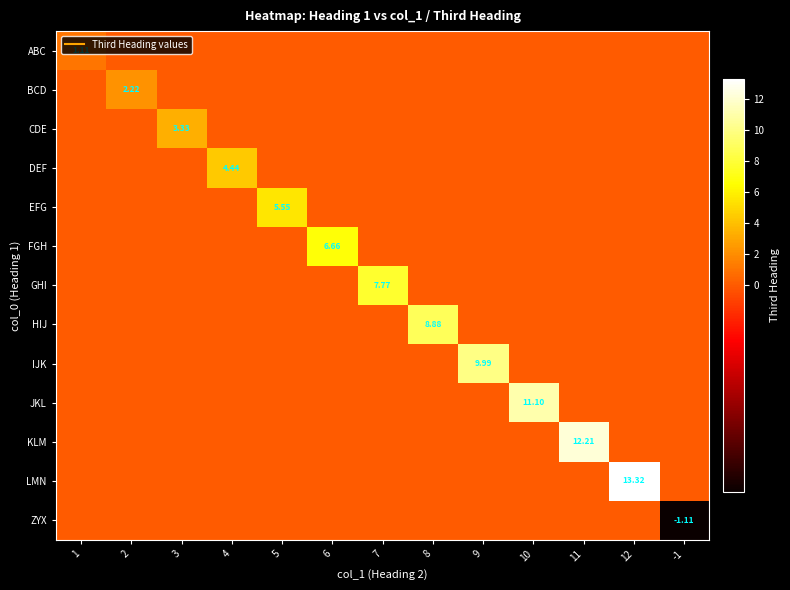

What is the average value of the IJK series?

0.8